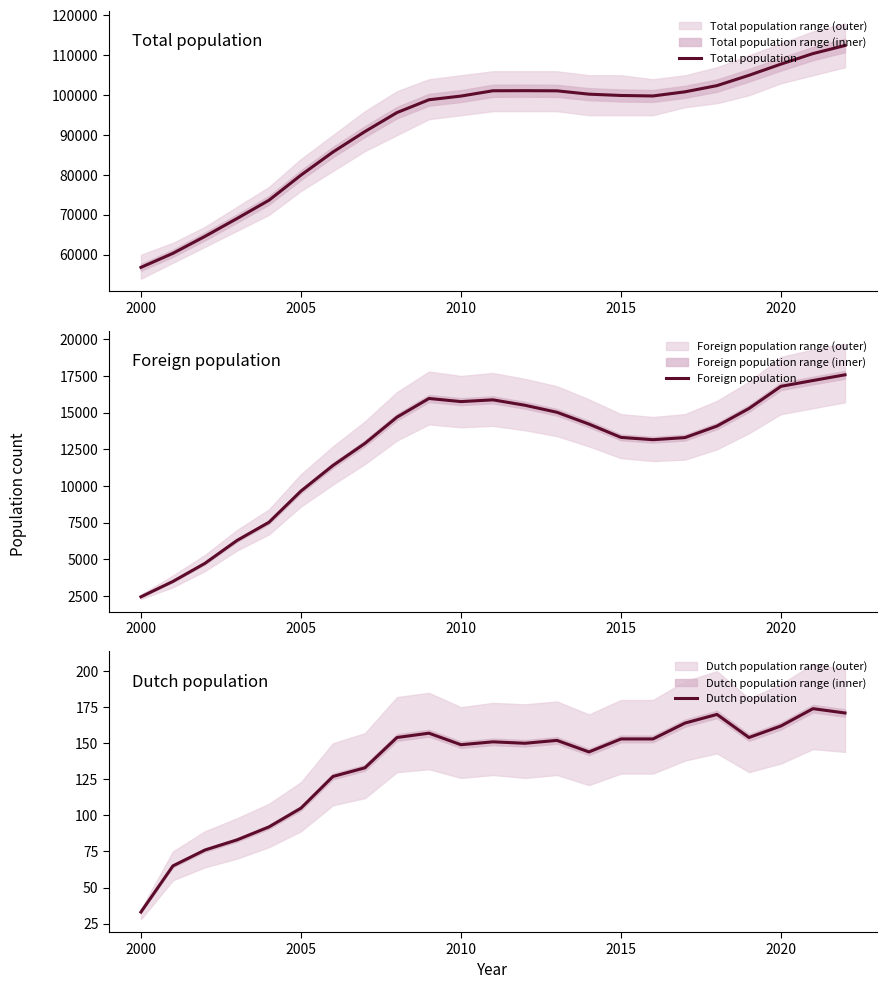

How many values in the Total population series are below 99813?

11